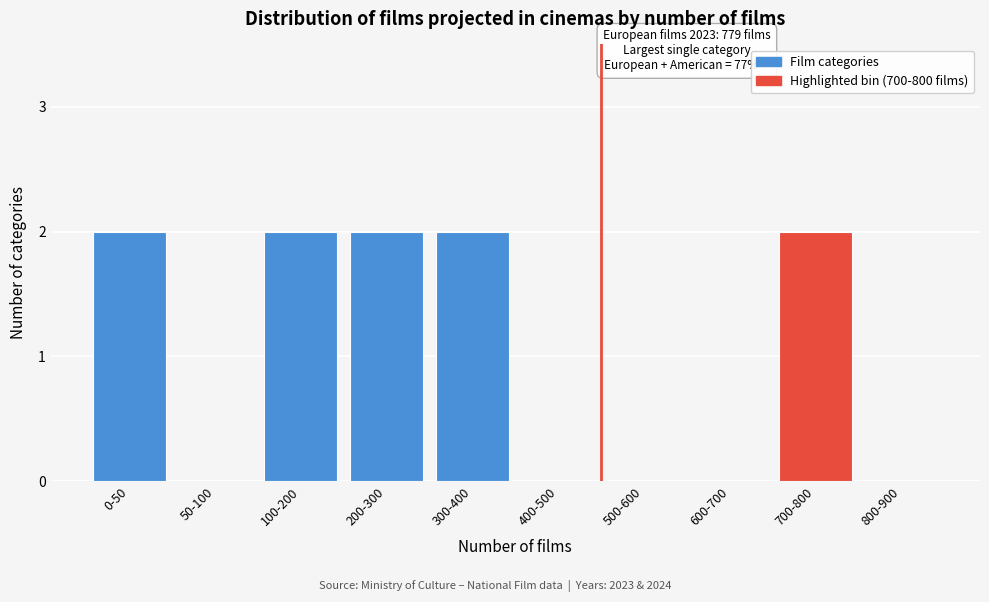

Reading left to right, extract all data points from this chart.

0-50=2	50-100=0	100-200=2	200-300=2	300-400=2	400-500=0	500-600=0	600-700=0	700-800=2	800-900=0